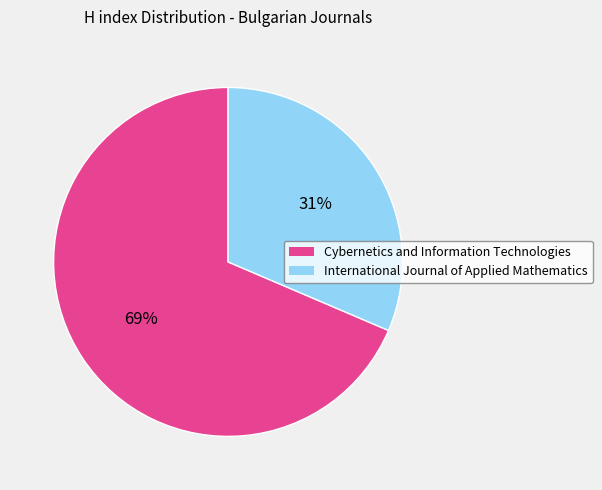

Which slice represents more than half of the pie?

Cybernetics and Information Technologies